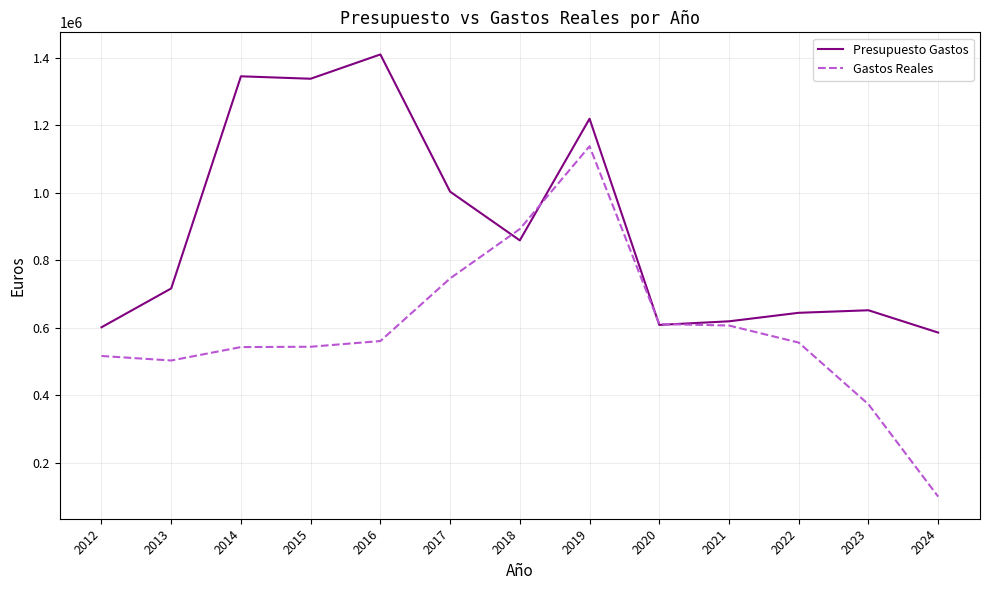

Where do Presupuesto Gastos and Gastos Reales first cross each other?

2017 and 2018